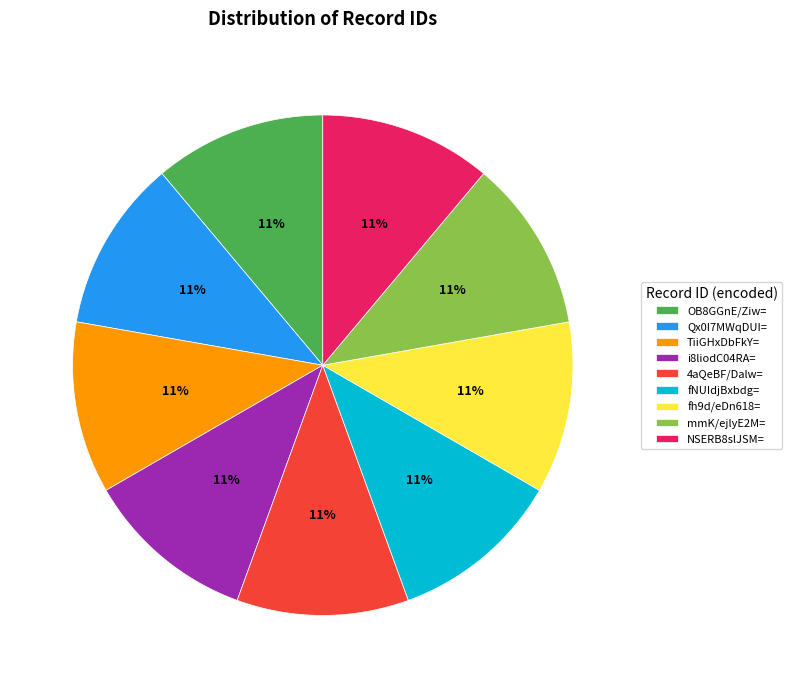

What is the ratio of the value at OB8GGnE/Ziw= to the value at fh9d/eDn618=?

1.0